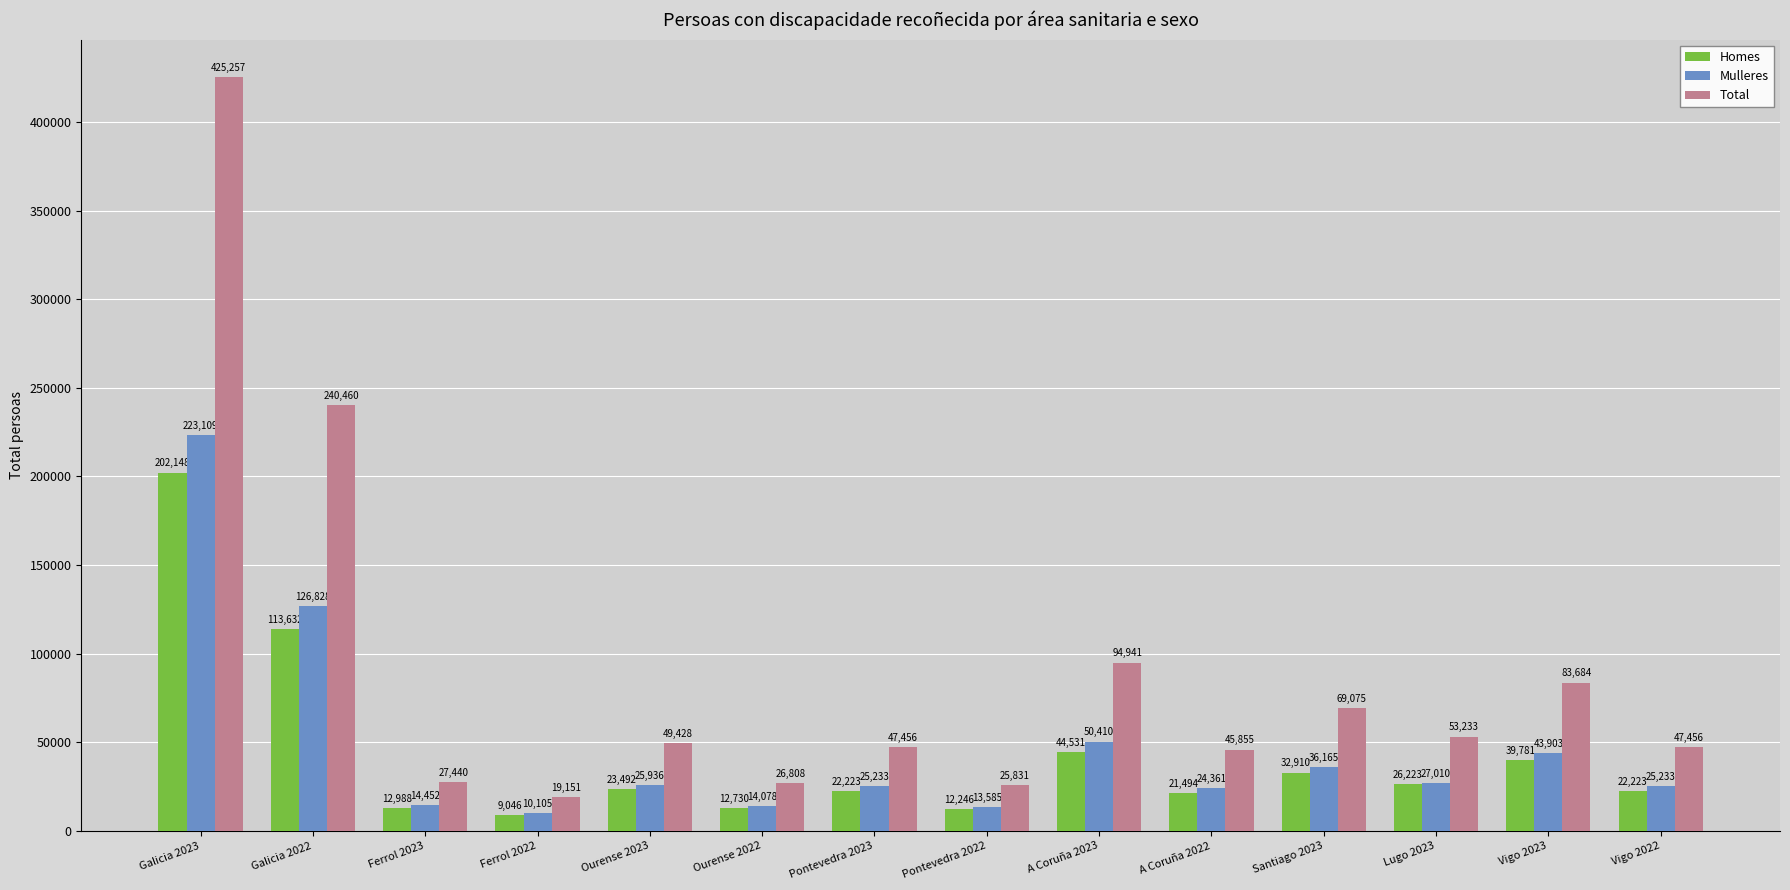

At which category is the sum across all series the highest?

Galicia 2023